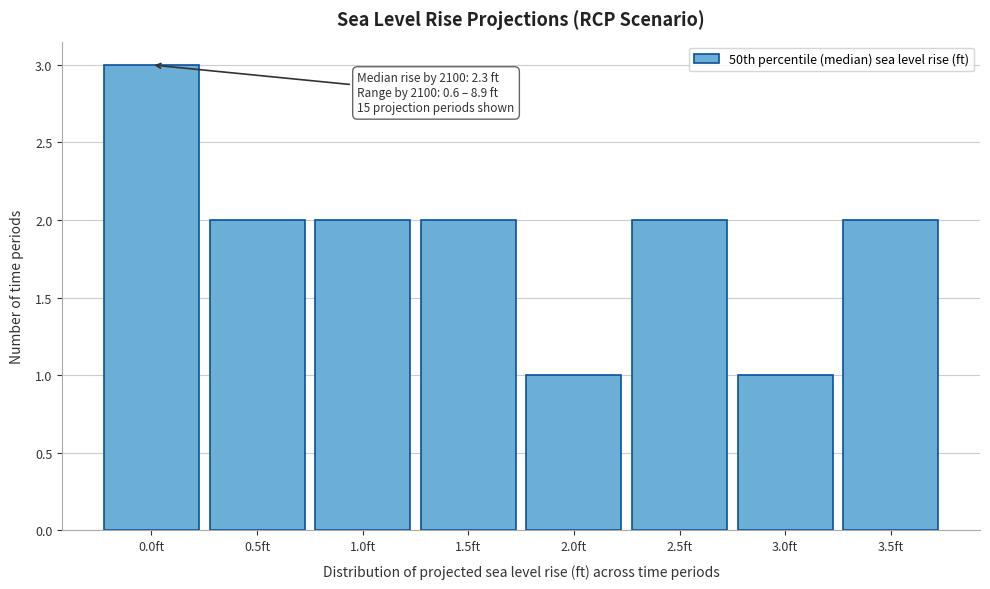

Reading left to right, extract all data points from this chart.

0.0ft=3	0.5ft=2	1.0ft=2	1.5ft=2	2.0ft=1	2.5ft=2	3.0ft=1	3.5ft=2